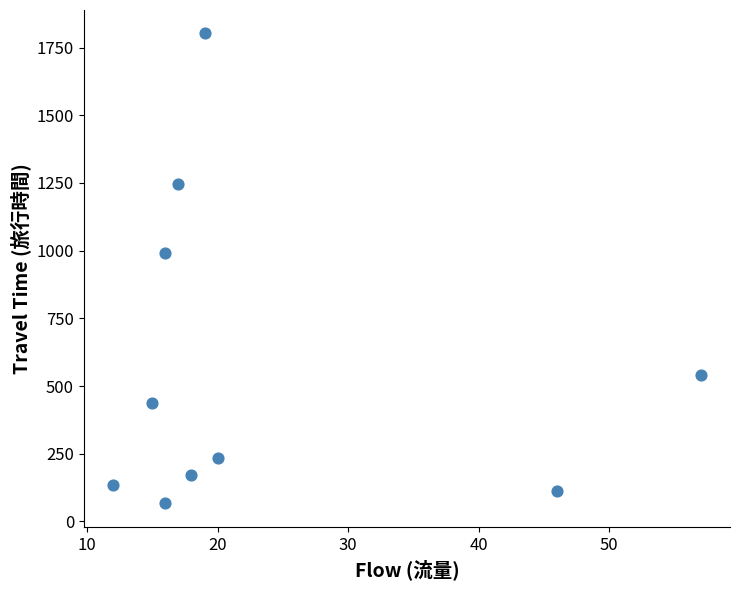

What Y value in the scatter plot is closest to 934?

991